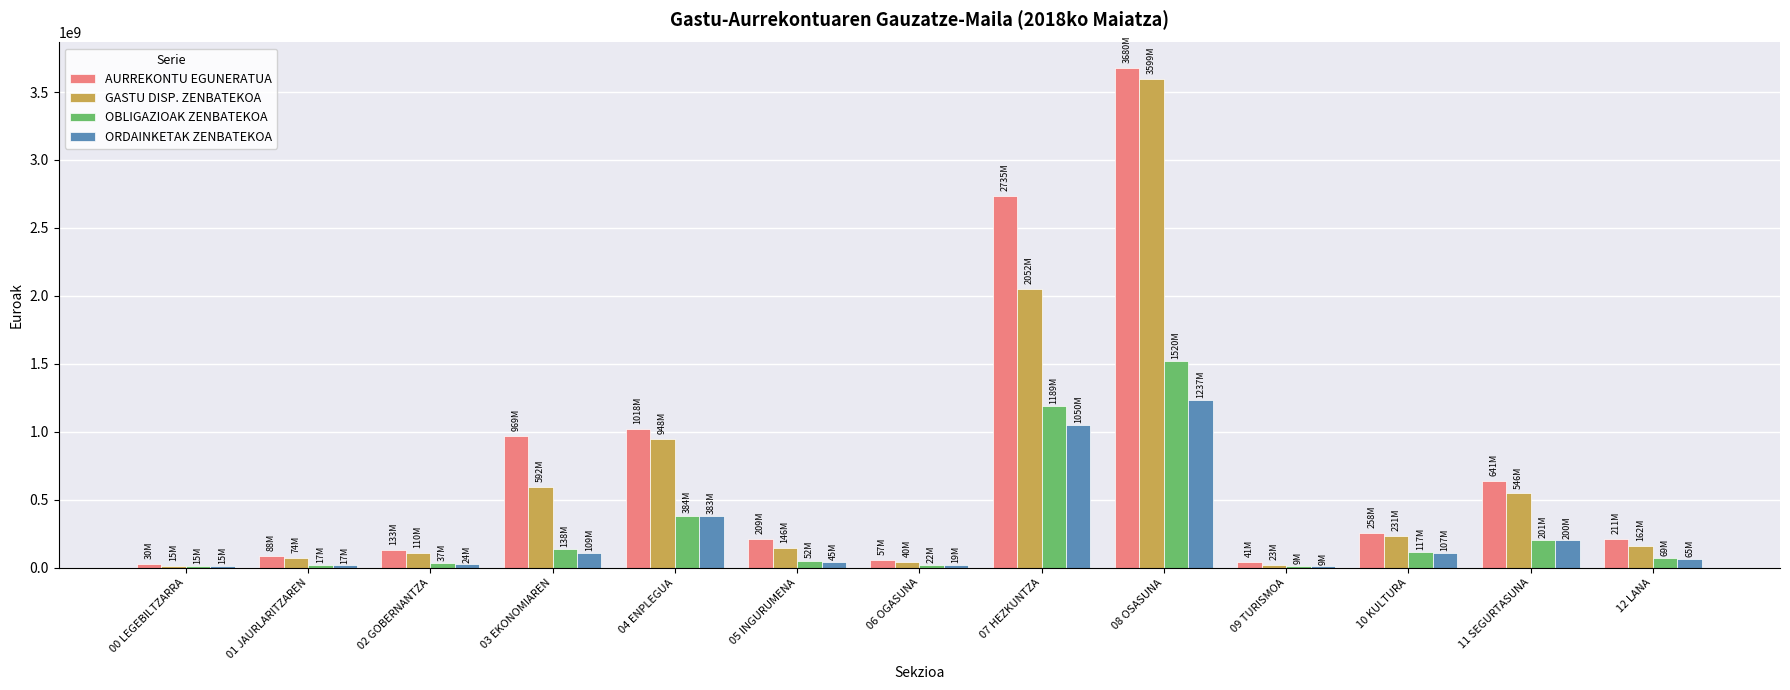

Where is OBLIGAZIOAK ZENBATEKOA nearest to the value 764178486?

04 ENPLEGUA